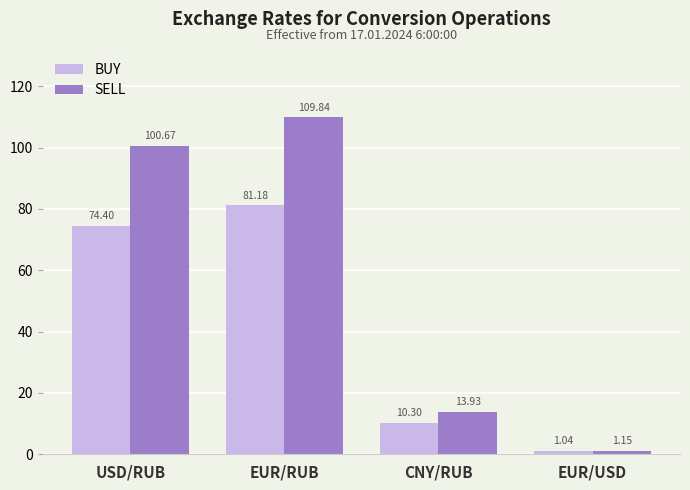

At which label does BUY first exceed 74?

USD/RUB